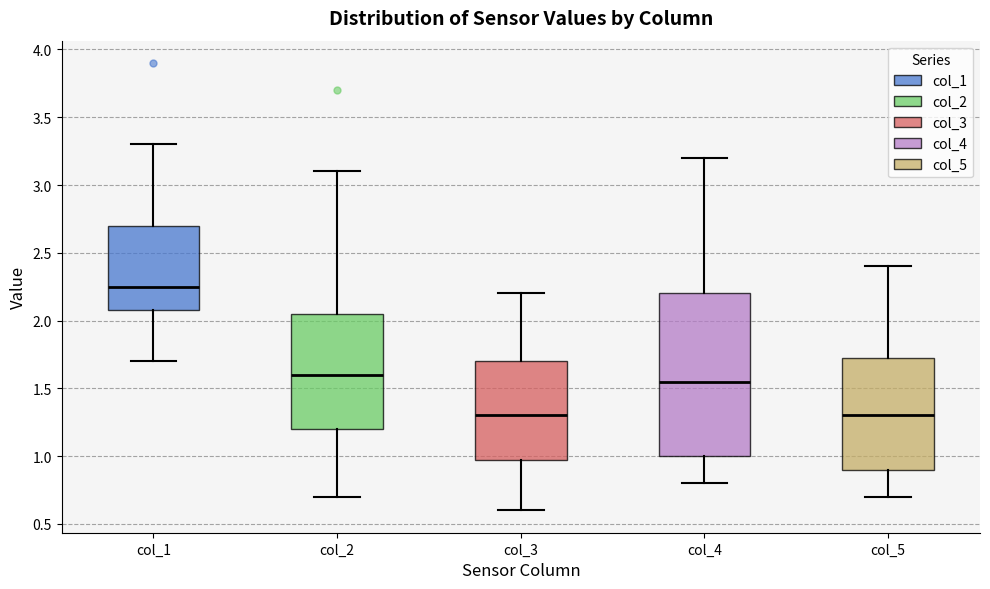

Reading left to right, transcribe this box plot: for each box, give where its median line is, the range the box spans, and where its two whiskers end, as read against the y-axis. The values are not printed on the chart, so give them approximately, as read against the axis.

col_1: median 2.25, box 2.10 to 2.70, whiskers 1.70 to 3.30
col_2: median 1.60, box 1.20 to 2.05, whiskers 0.70 to 3.10
col_3: median 1.30, box 1.00 to 1.70, whiskers 0.60 to 2.20
col_4: median 1.55, box 1.00 to 2.20, whiskers 0.80 to 3.20
col_5: median 1.30, box 0.90 to 1.75, whiskers 0.70 to 2.40